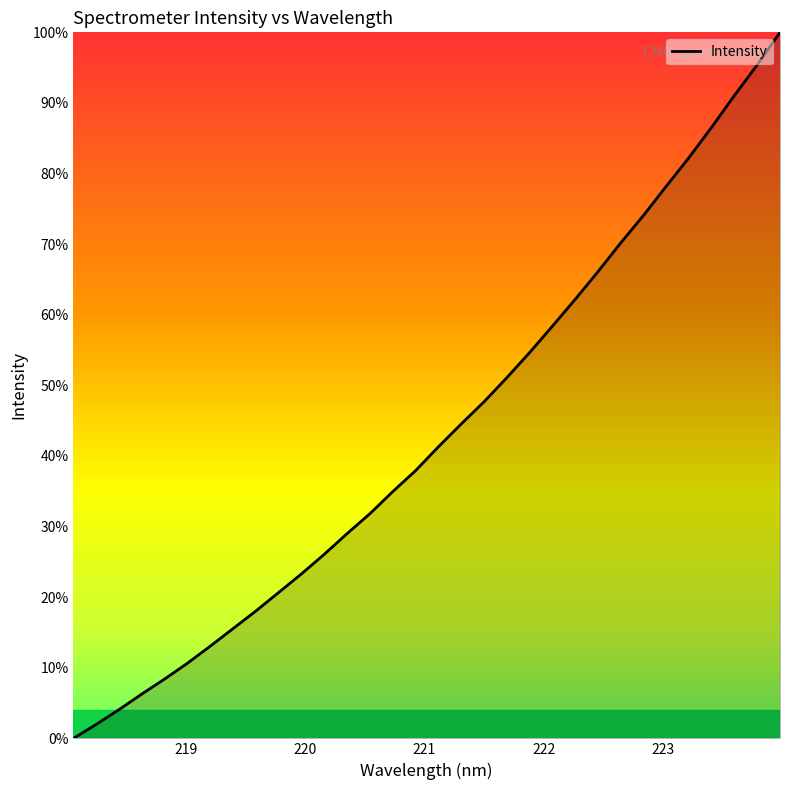

What is the difference between the maximum and minimum values?

100.0